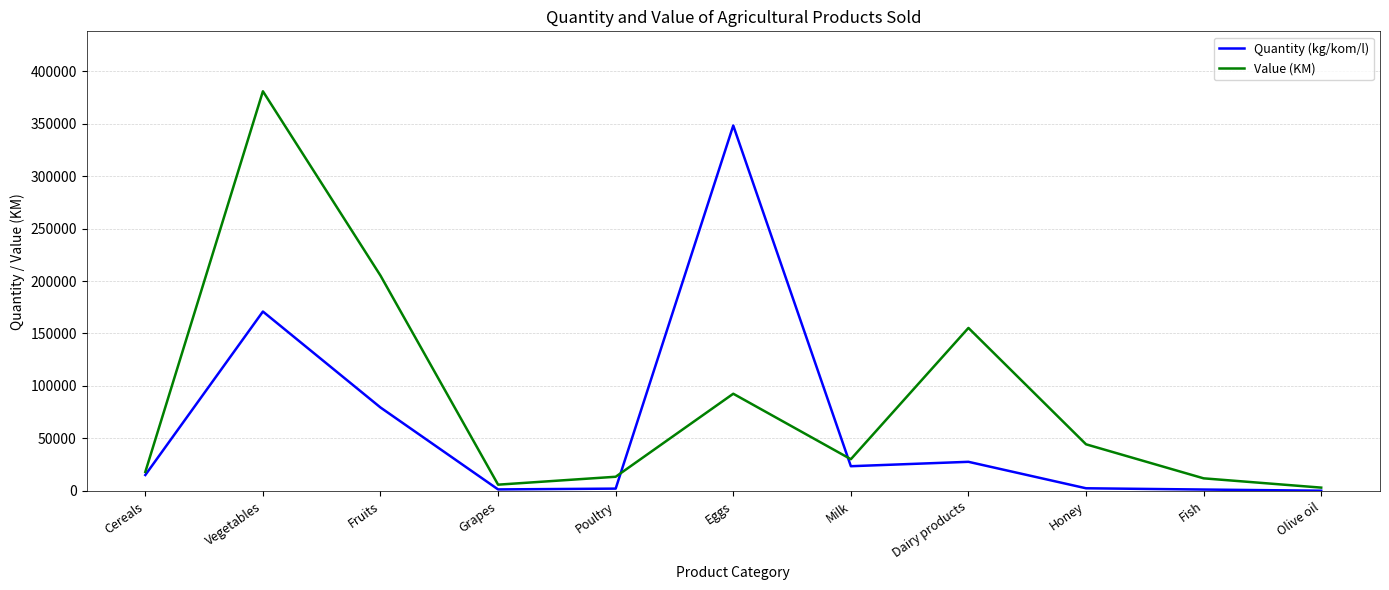

True or false: Quantity (kg/kom/l) has more than 1 points higher than both neighbors.

True